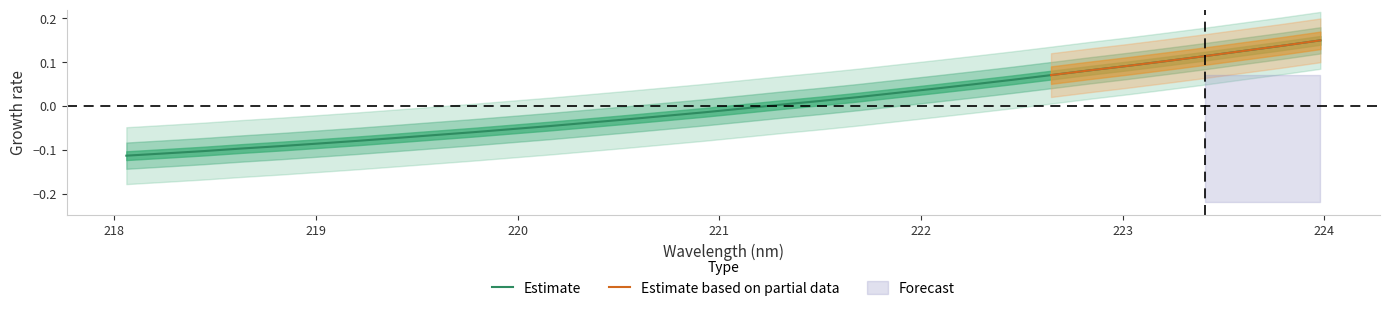

What is the minimum value shown in the chart?

-0.1